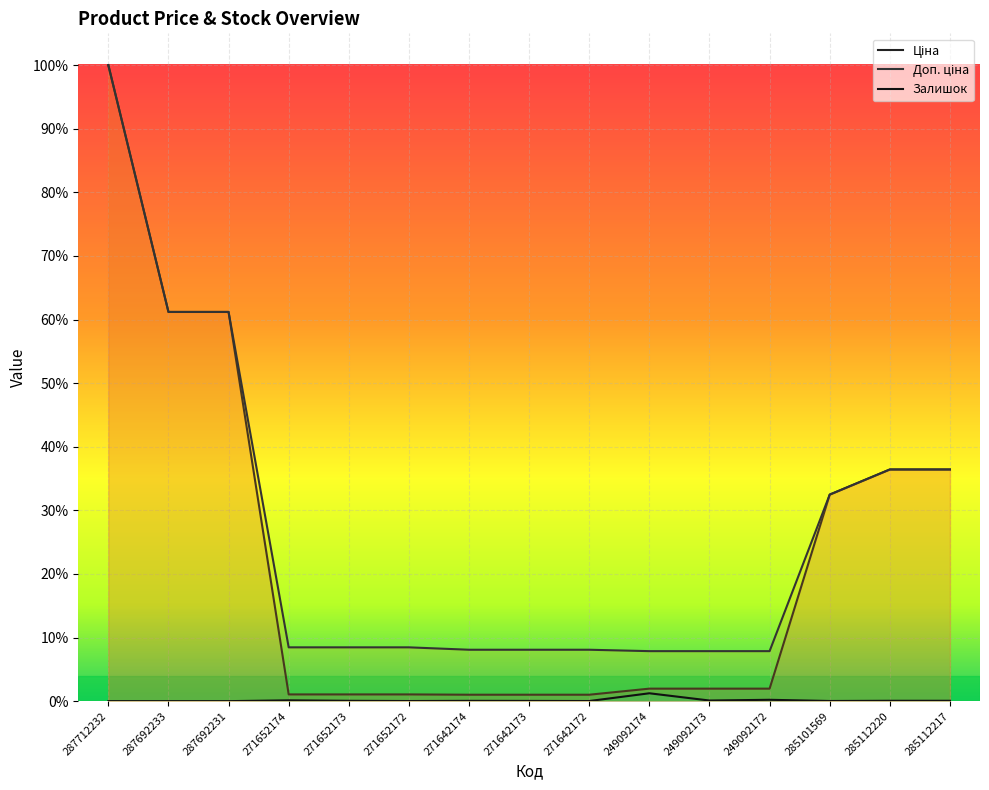

True or false: Ціна has more than 2 interior local peaks.

False